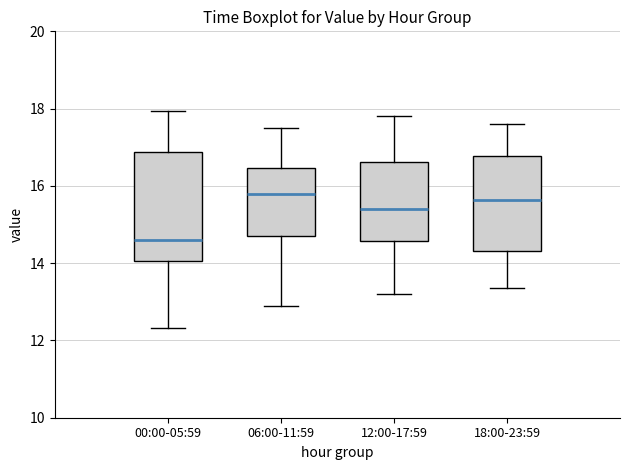

Reading left to right, transcribe this box plot: for each box, give where its median line is, the range the box spans, and where its two whiskers end, as read against the y-axis. The values are not printed on the chart, so give them approximately, as read against the axis.

00:00-05:59: median 14.6, box 14.0 to 16.8, whiskers 12.4 to 18.0
06:00-11:59: median 15.8, box 14.8 to 16.4, whiskers 13.0 to 17.6
12:00-17:59: median 15.4, box 14.6 to 16.6, whiskers 13.2 to 17.8
18:00-23:59: median 15.6, box 14.4 to 16.8, whiskers 13.4 to 17.6